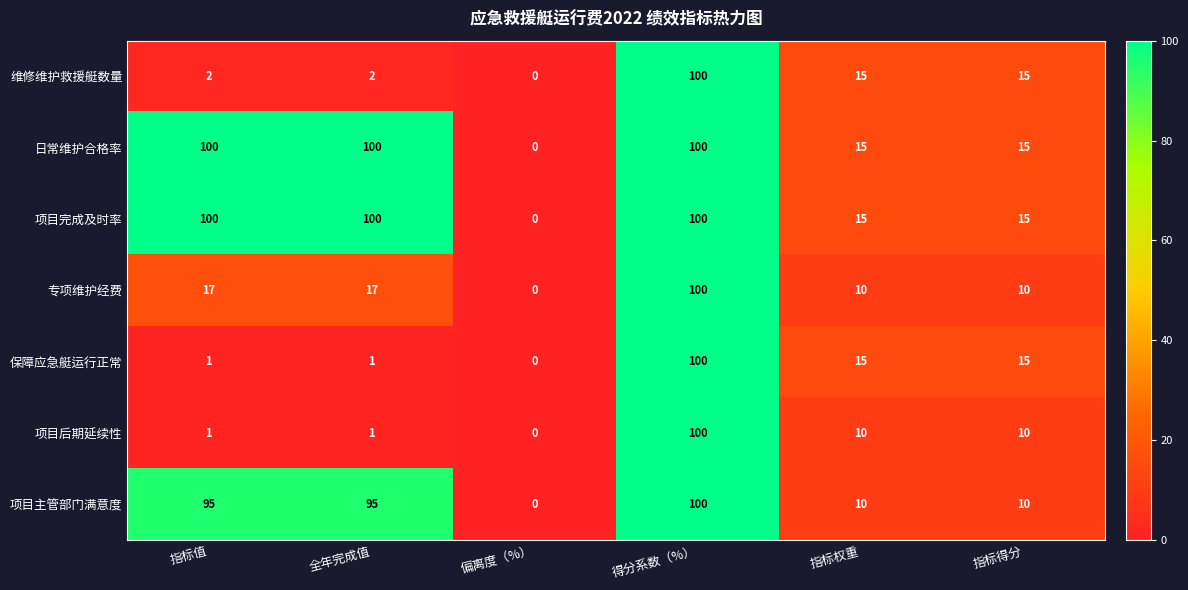

Count the 项目完成及时率 values in the range 15 to 100.

5